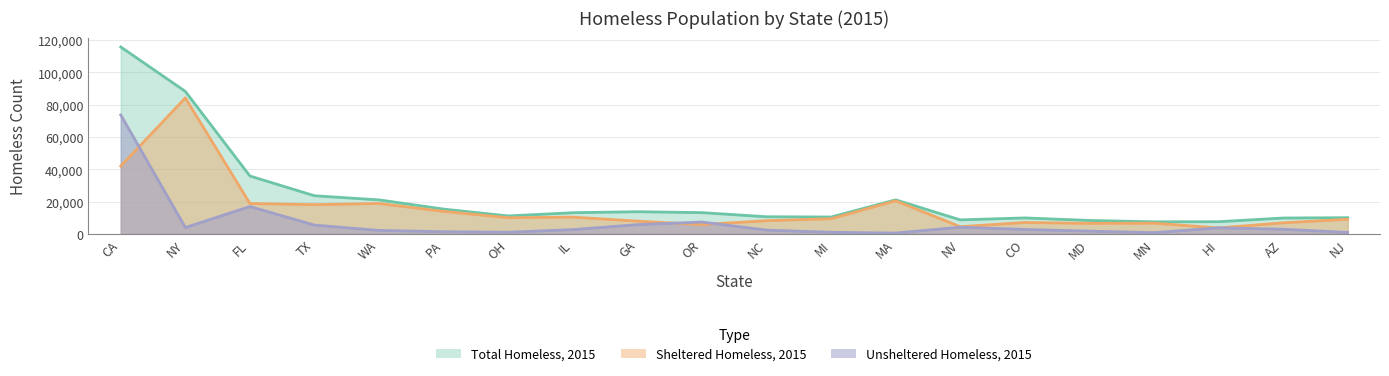

What is the sum of all Sheltered Homeless, 2015 values?

313612